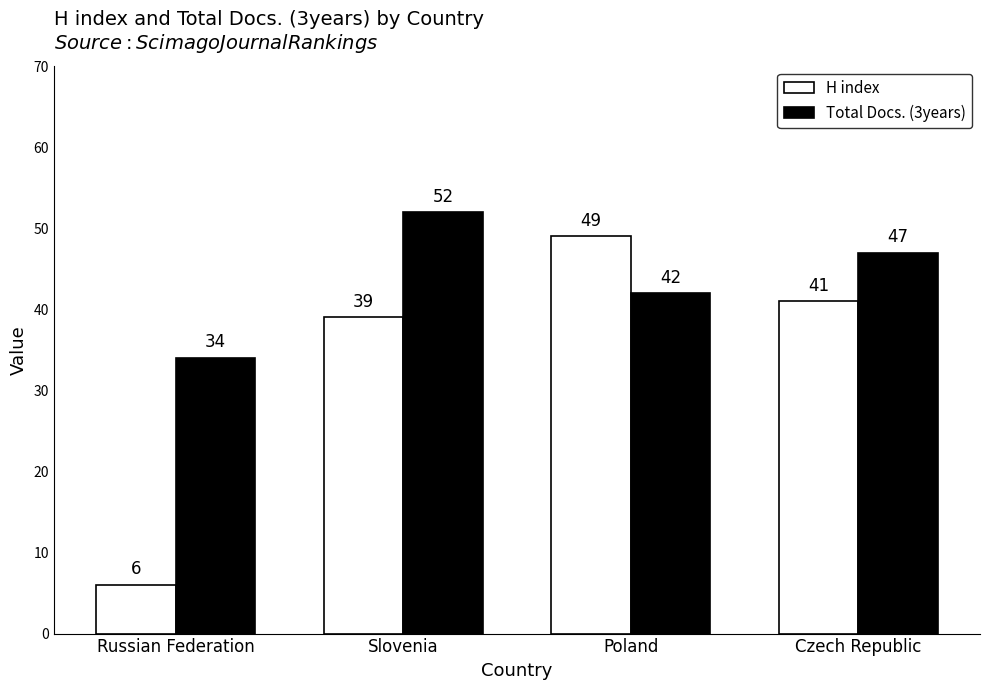

What are all the series names shown in the legend?

H index, Total Docs. (3years)